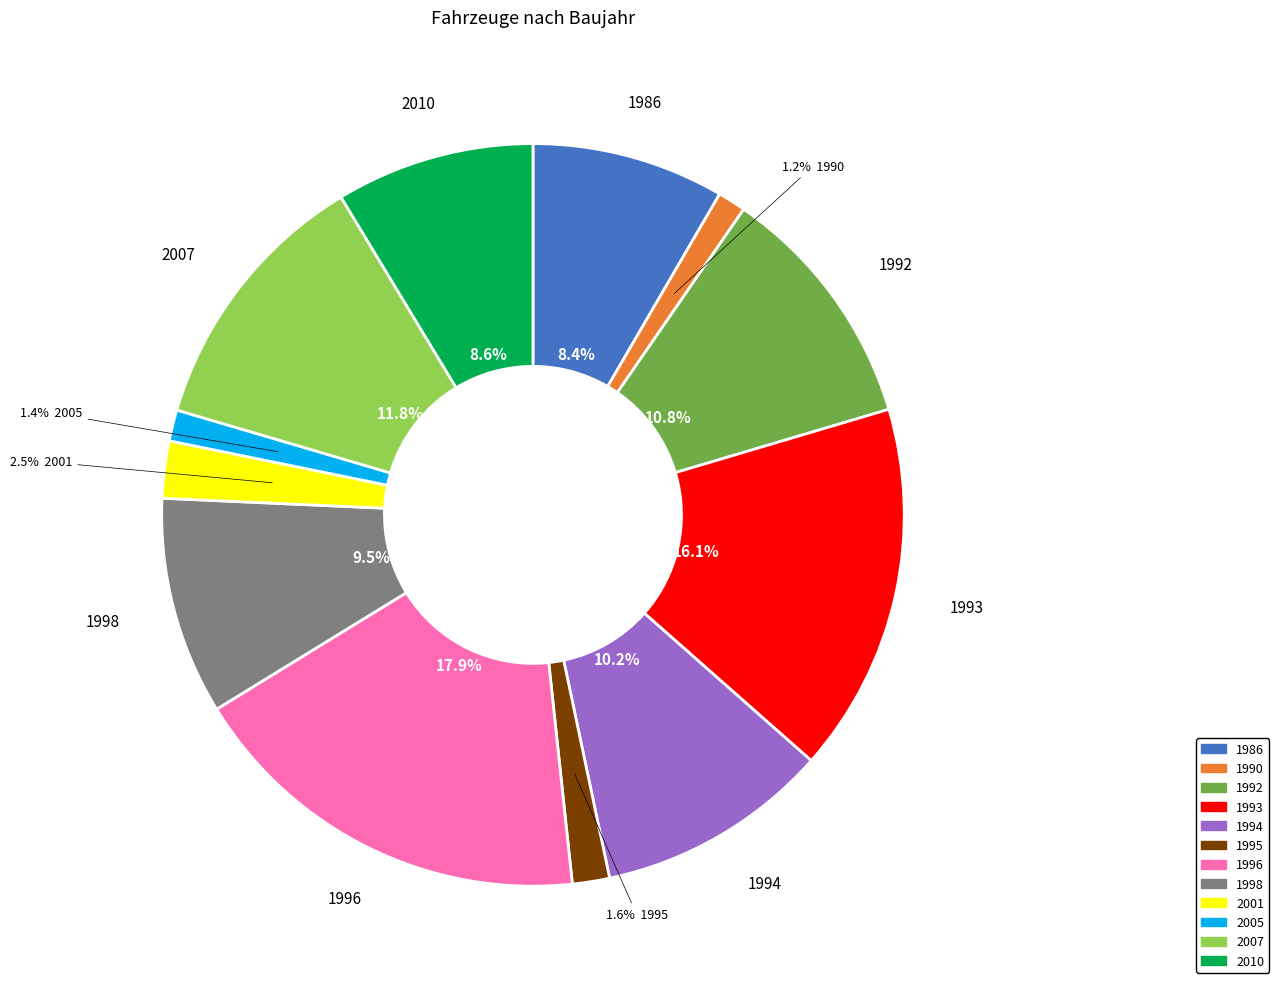

What percentage is NOT represented by 1998?

90.5%